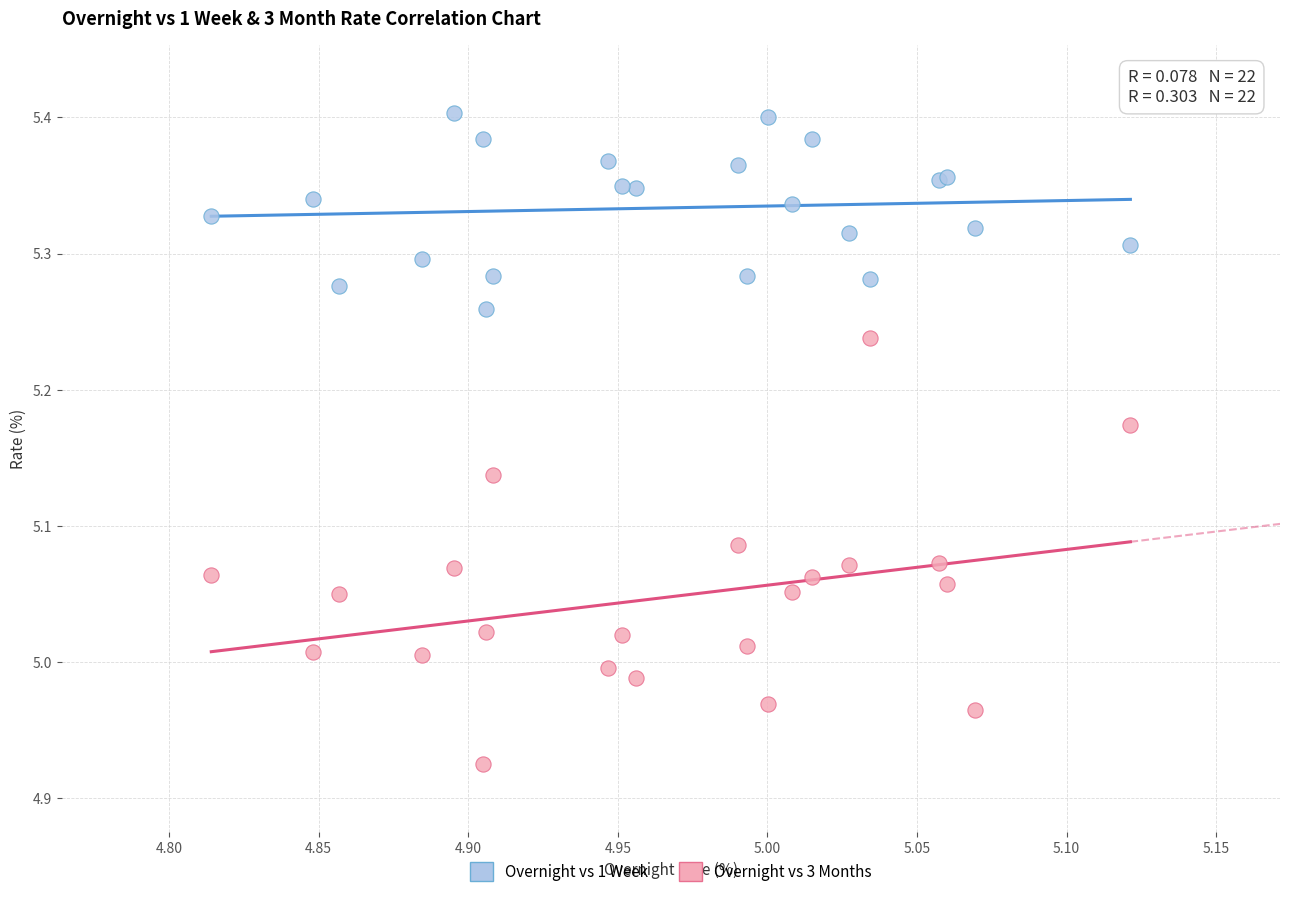

Which series contains the lowest Y value?

Overnight vs 3 Months